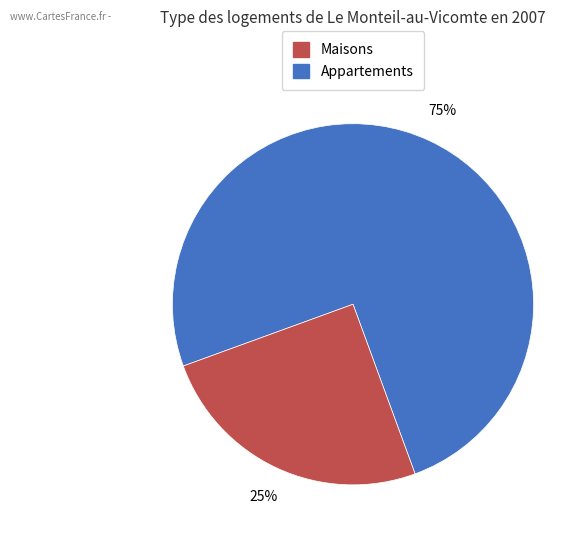

To the nearest percent, what is the average slice percentage?

50%